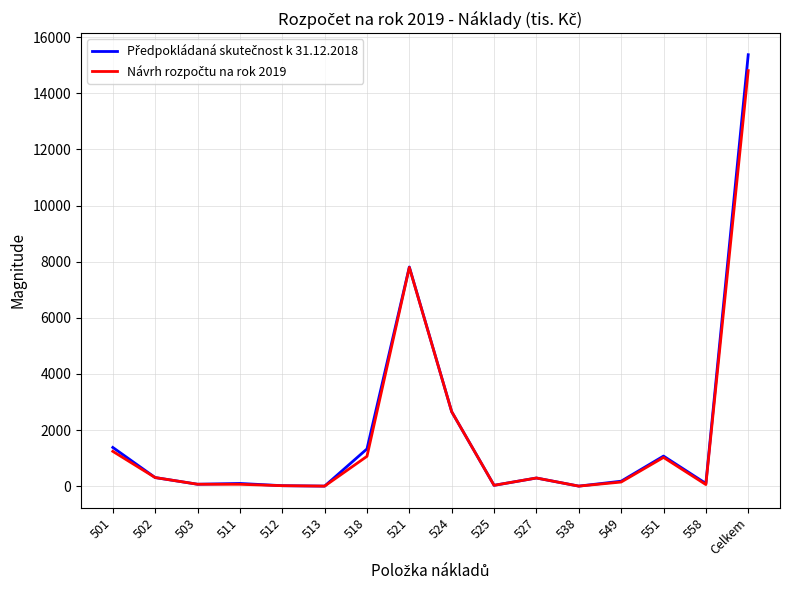

At which category is the sum across all series the highest?

Celkem